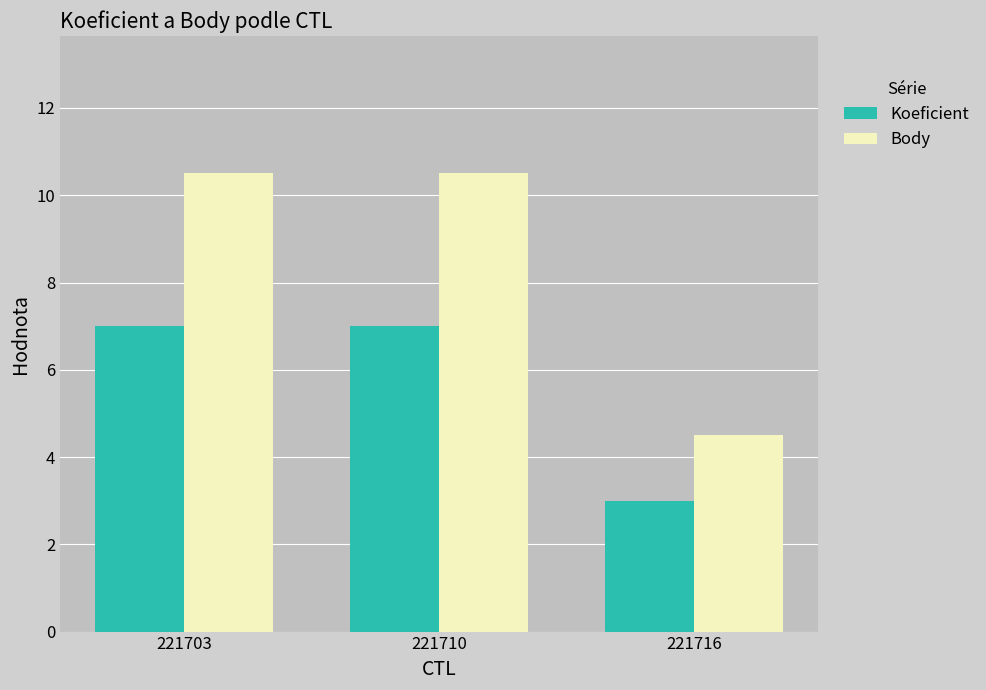

How many values in the Koeficient series are below 7?

1